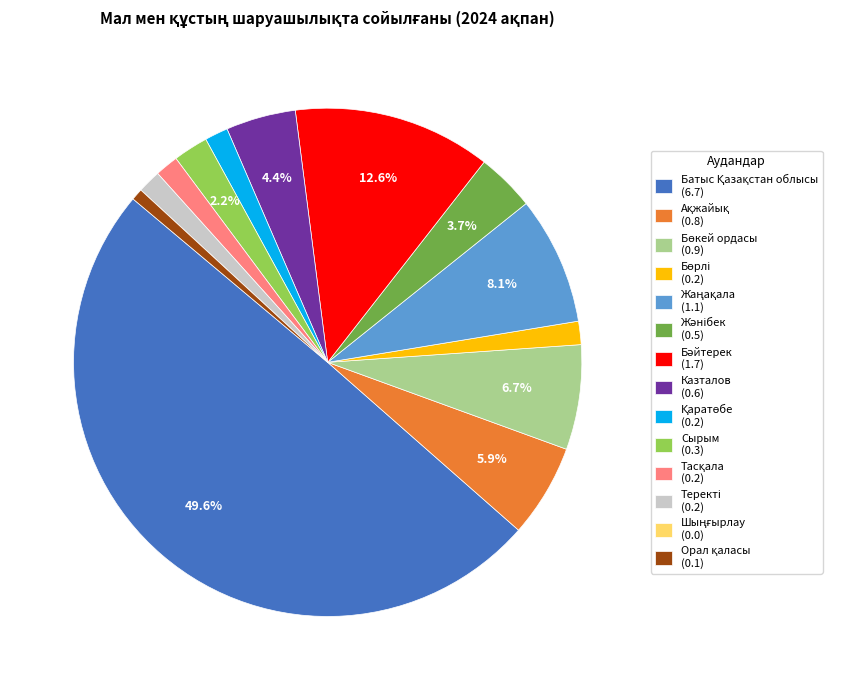

What percentage is NOT represented by Казталов (0.6)?

95.6%